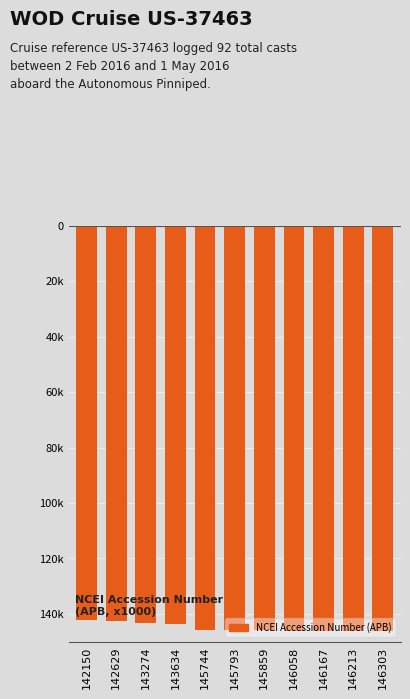

Reading left to right, extract all data points from this chart.

-142150	-142629	-143274	-143634	-145744	-145793	-145859	-146058	-146167	-146213	-146303